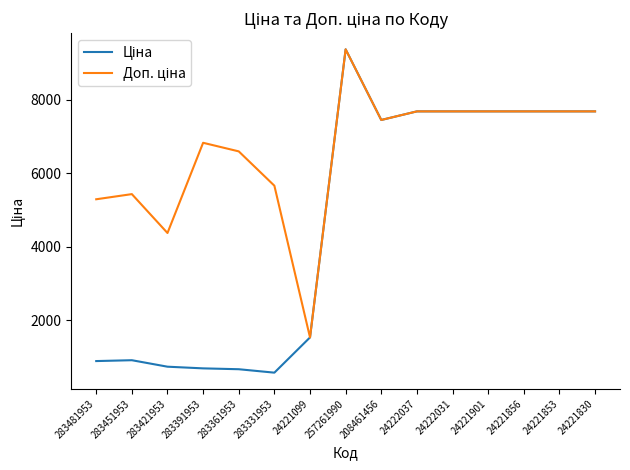

What is the total value across all series at 24222037?

15376.0